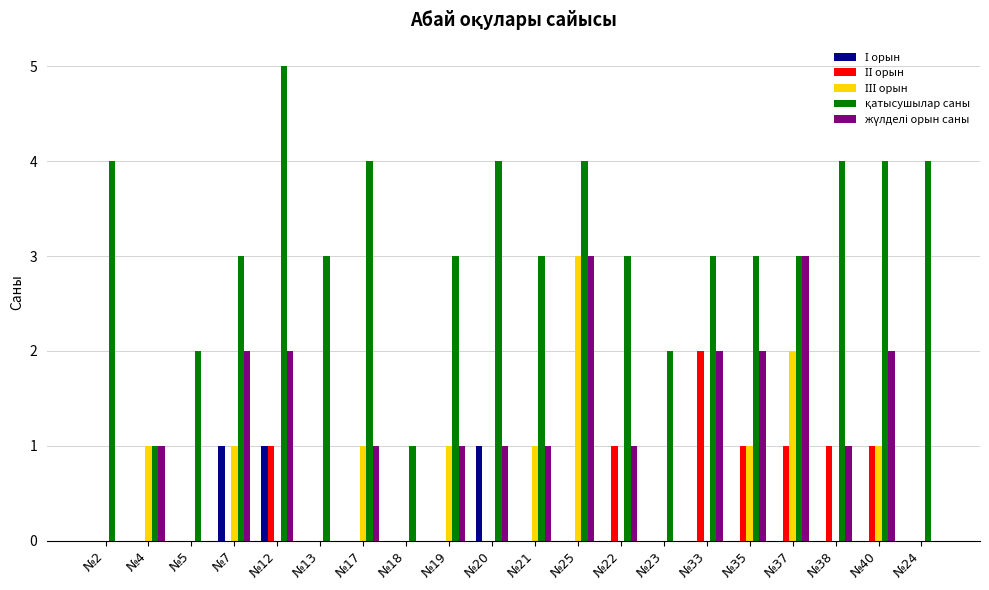

How many categories are shown in the chart?

20